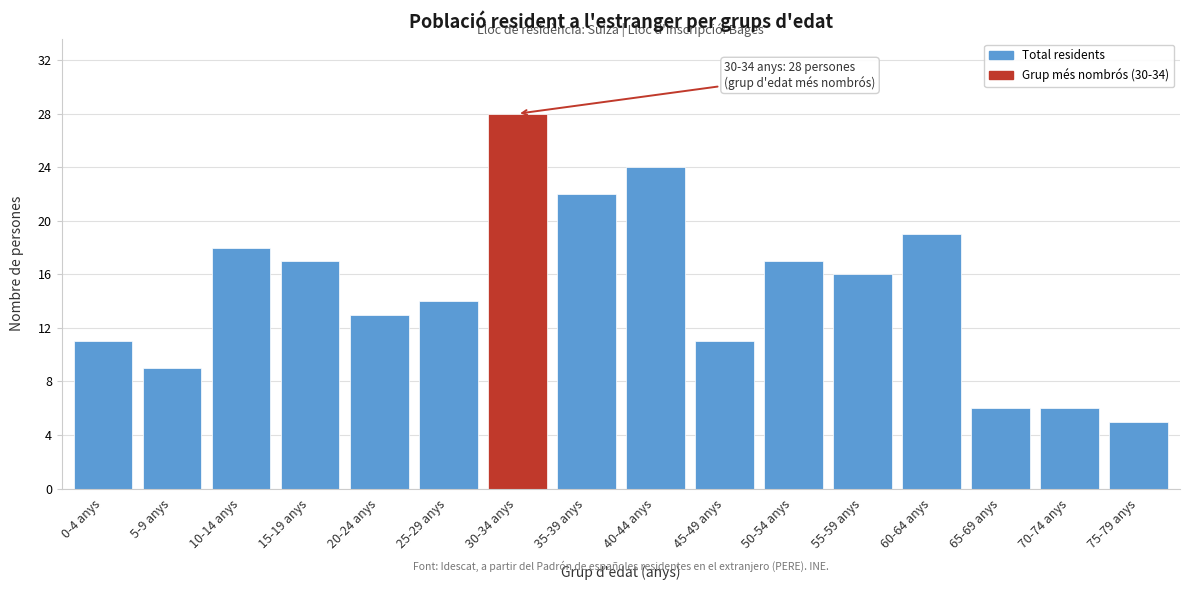

Reading right to left, extract all data points from this chart.

5	6	6	19	16	17	11	24	22	28	14	13	17	18	9	11